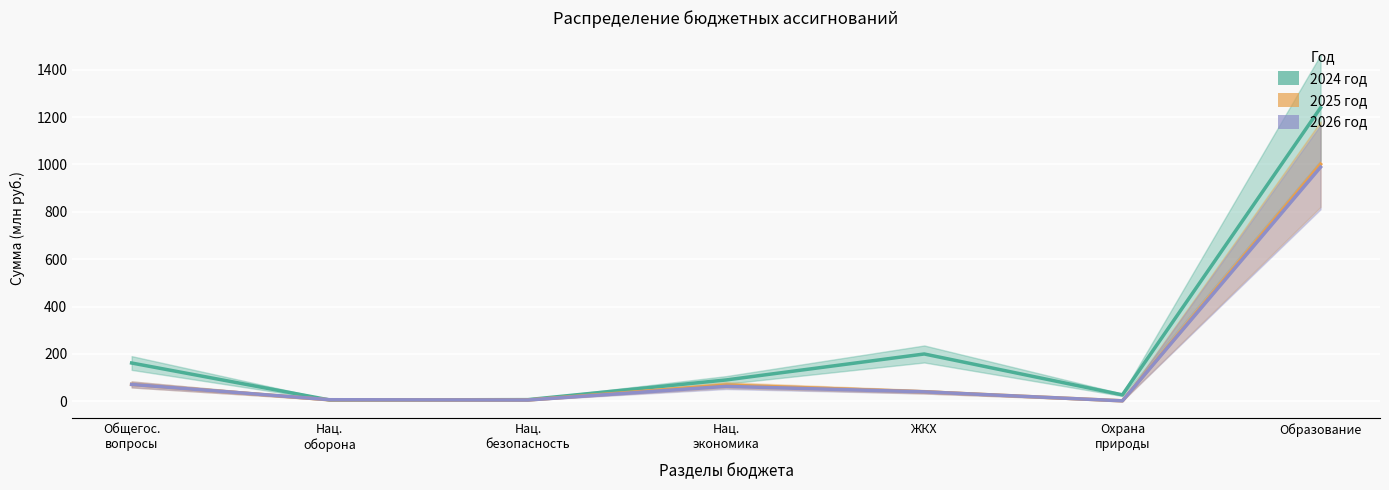

What is the spread (max minus min) of values at ЖКХ?

159.9